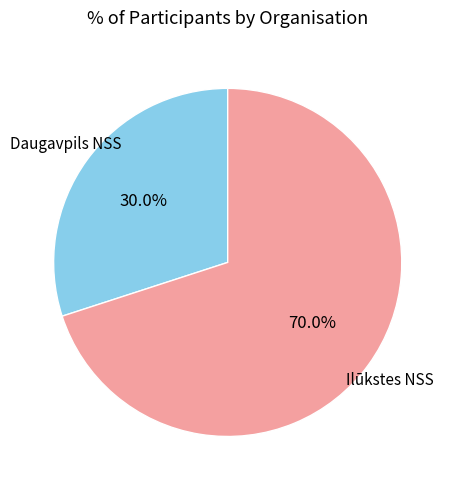

Is there a majority slice in this chart?

Yes